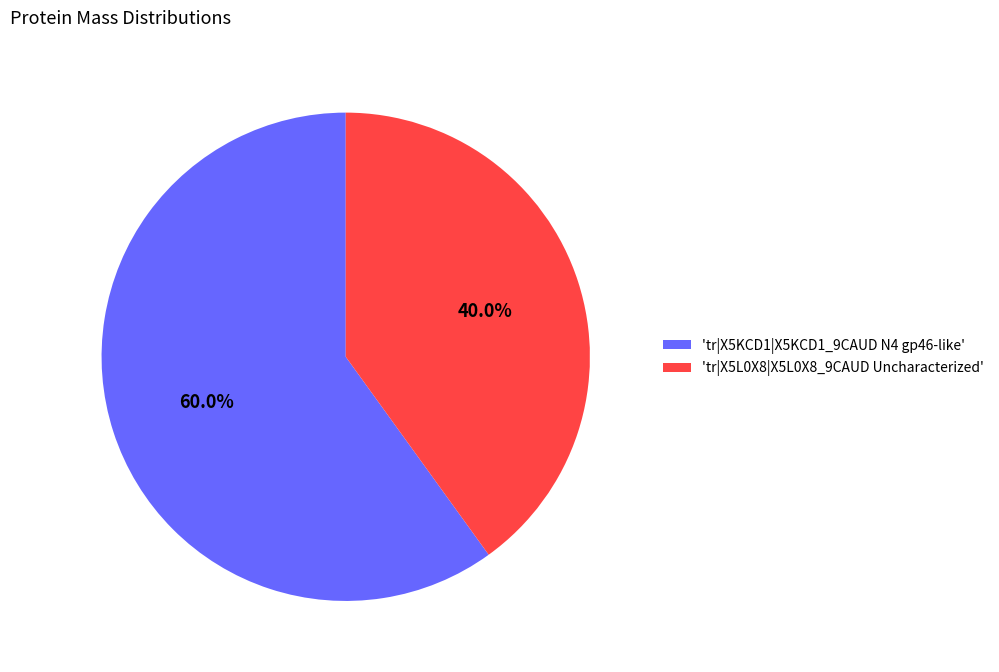

How much of the chart is everything except 'tr|X5KCD1|X5KCD1_9CAUD N4 gp46-like'?

40.0%